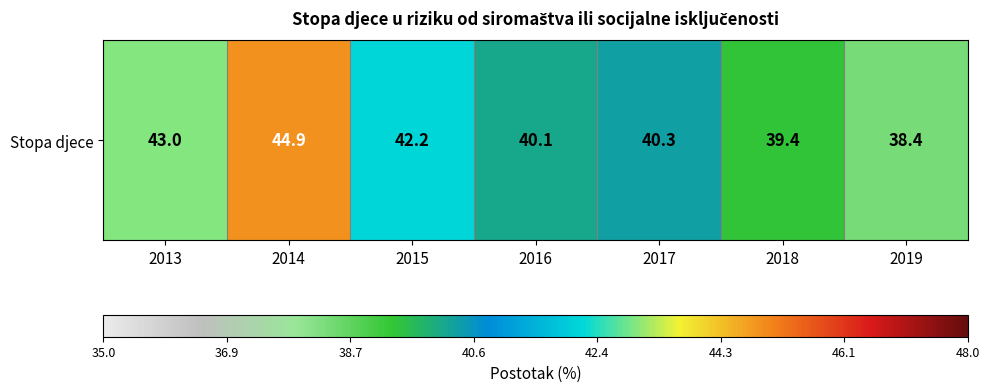

What is the minimum value shown in the chart?

38.4